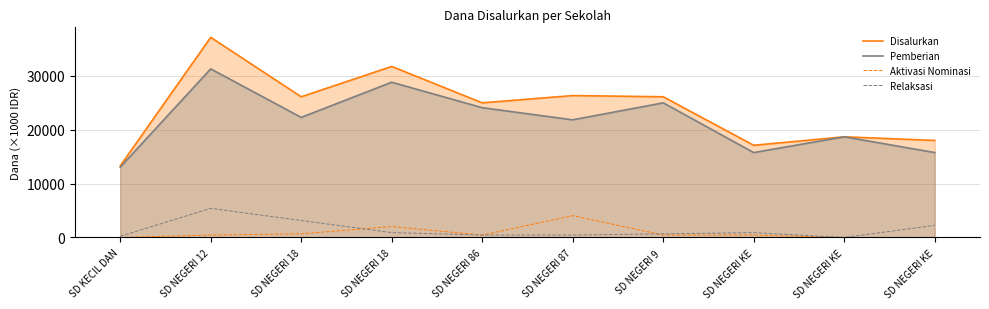

True or false: Pemberian and Disalurkan cross at least once.

False